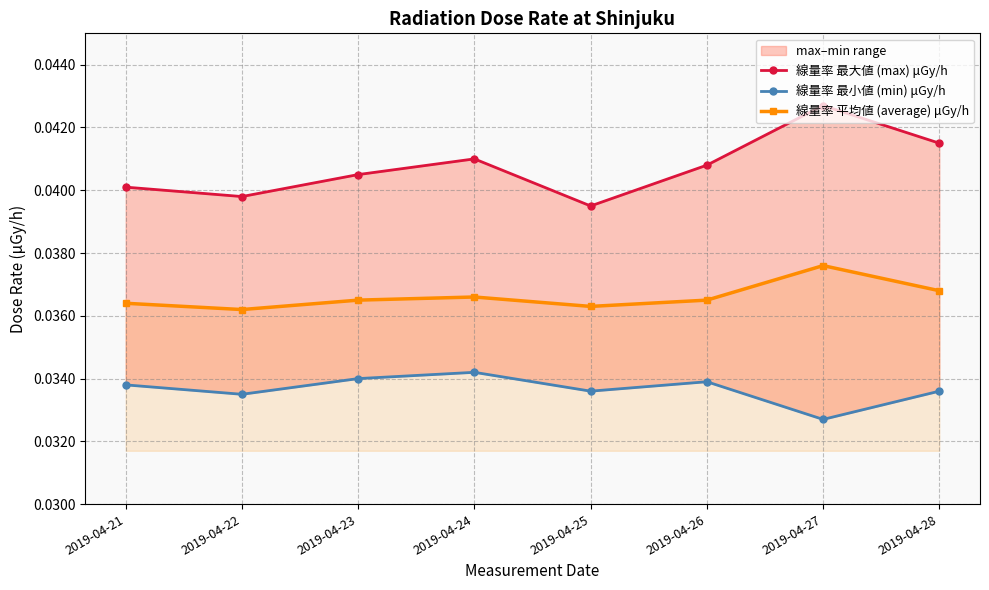

Reading right to left, what are all the values shown in this chart?

線量率 最大値 (max) μGy/h: 2019-04-28=0.0	2019-04-27=0.0	2019-04-26=0.0	2019-04-25=0.0	2019-04-24=0.0	2019-04-23=0.0	2019-04-22=0.0	2019-04-21=0.0
線量率 最小値 (min) μGy/h: 2019-04-28=0.0	2019-04-27=0.0	2019-04-26=0.0	2019-04-25=0.0	2019-04-24=0.0	2019-04-23=0.0	2019-04-22=0.0	2019-04-21=0.0
線量率 平均値 (average) μGy/h: 2019-04-28=0.0	2019-04-27=0.0	2019-04-26=0.0	2019-04-25=0.0	2019-04-24=0.0	2019-04-23=0.0	2019-04-22=0.0	2019-04-21=0.0